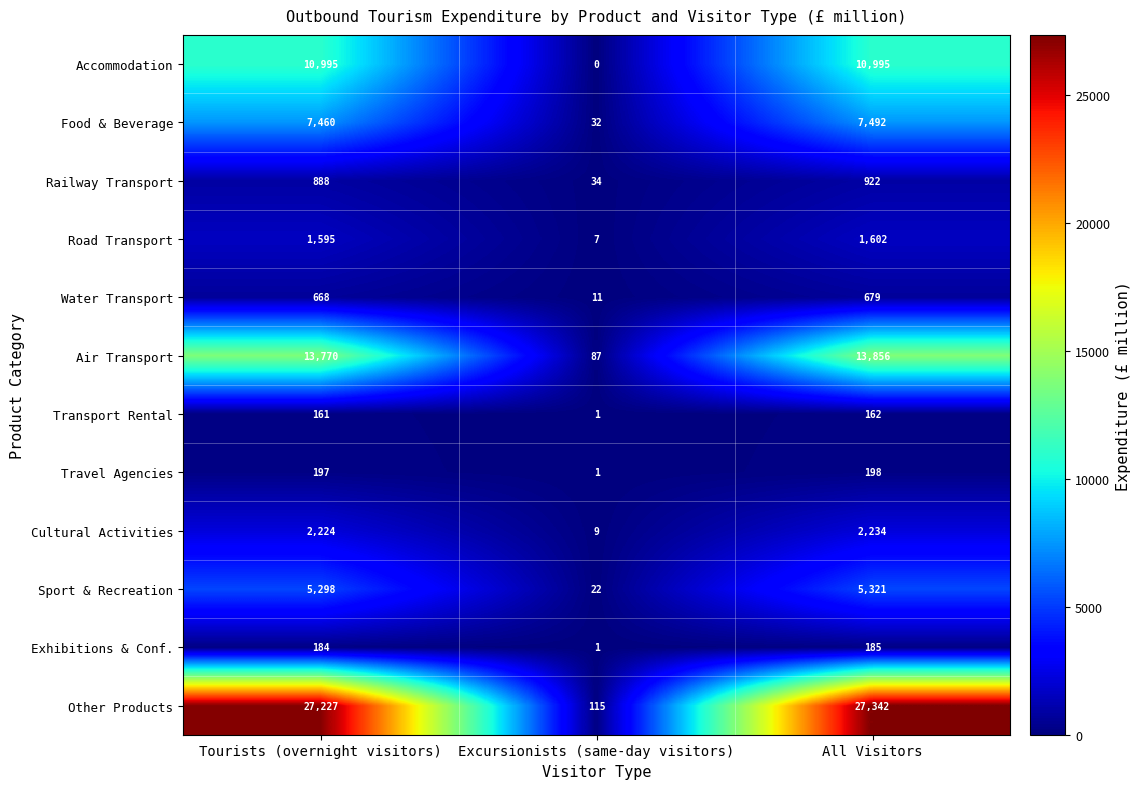

What is the spread (max minus min) of values at Excursionists (same-day visitors)?

115.3